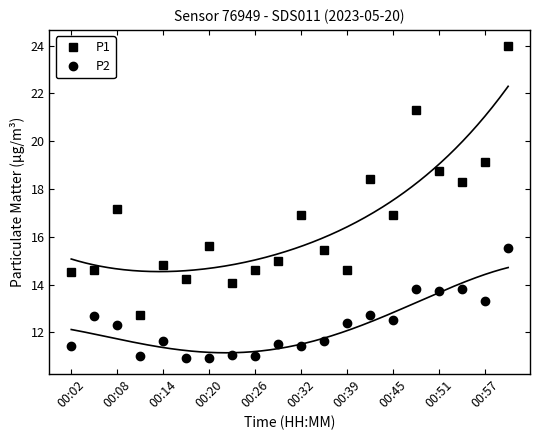

True or false: P2 and P1 intersect in this chart.

False